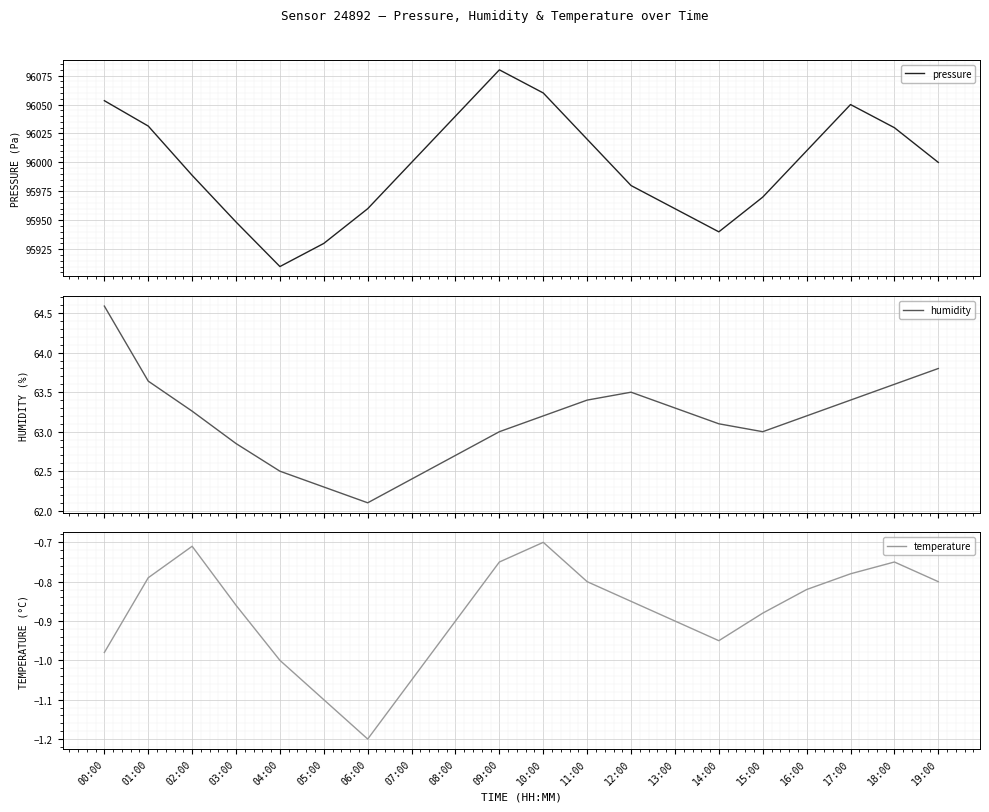

The humidity series shows 63.0 at 15:00. True or false?

True